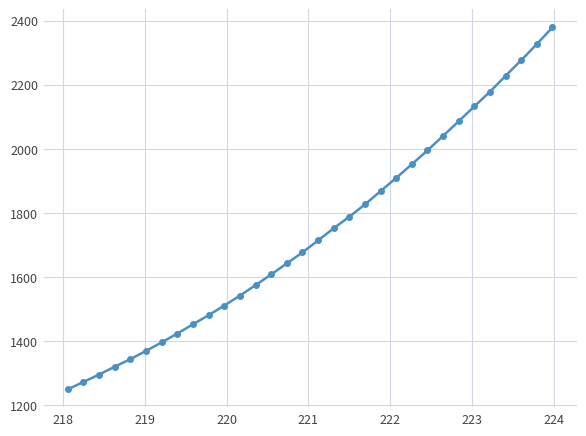

What is the sum of all values?

55605.9